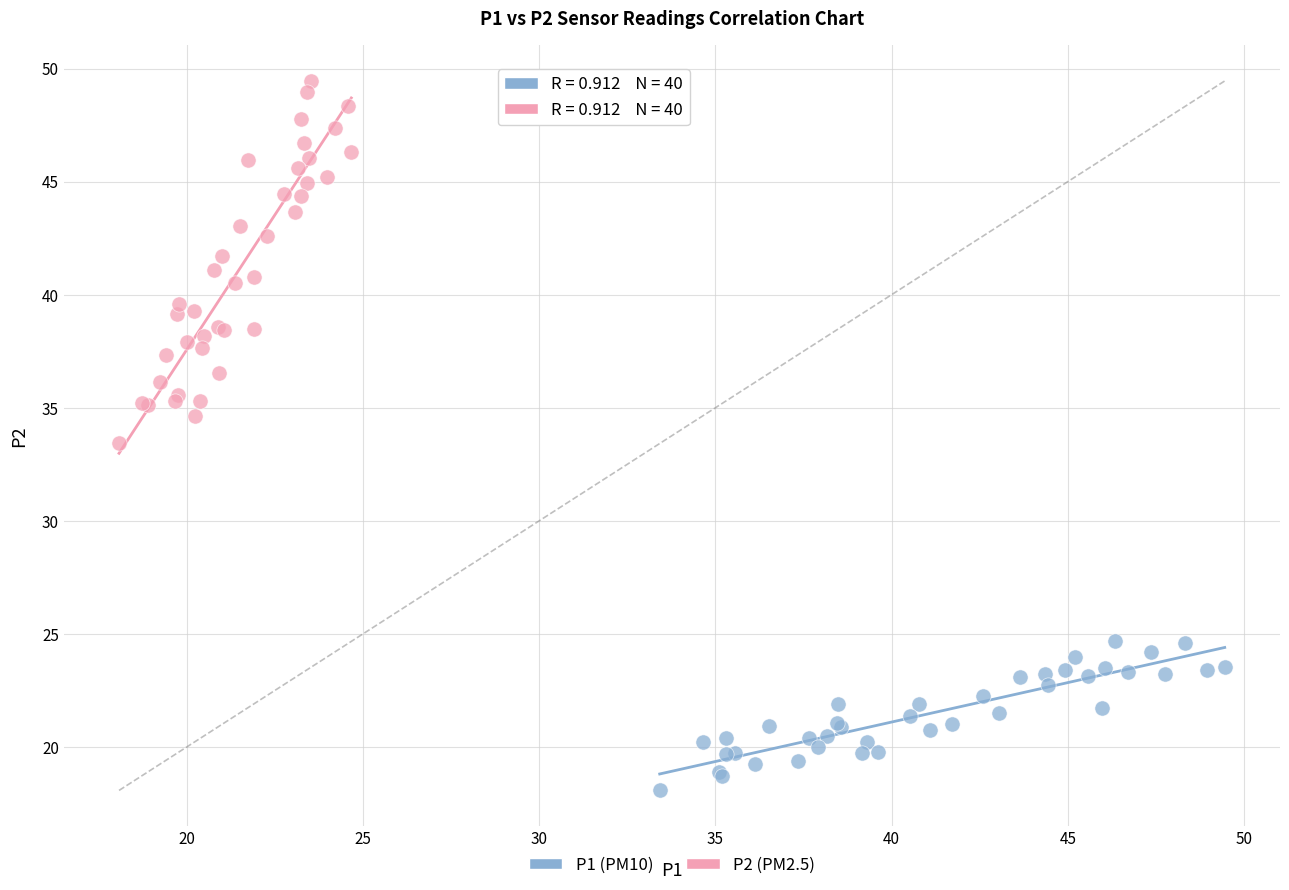

What are all the series names shown in the legend?

P1 (PM10), P2 (PM2.5)